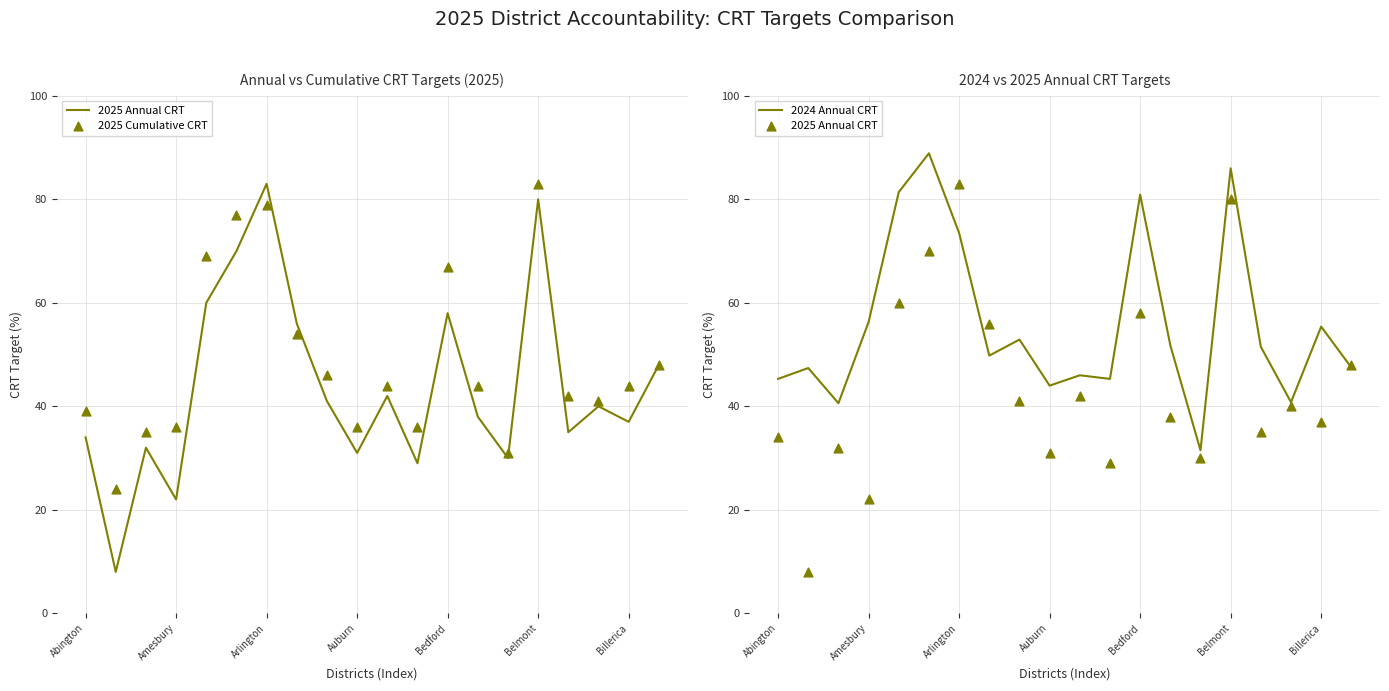

Which series has the largest Y range (max minus min)?

2025 Annual CRT